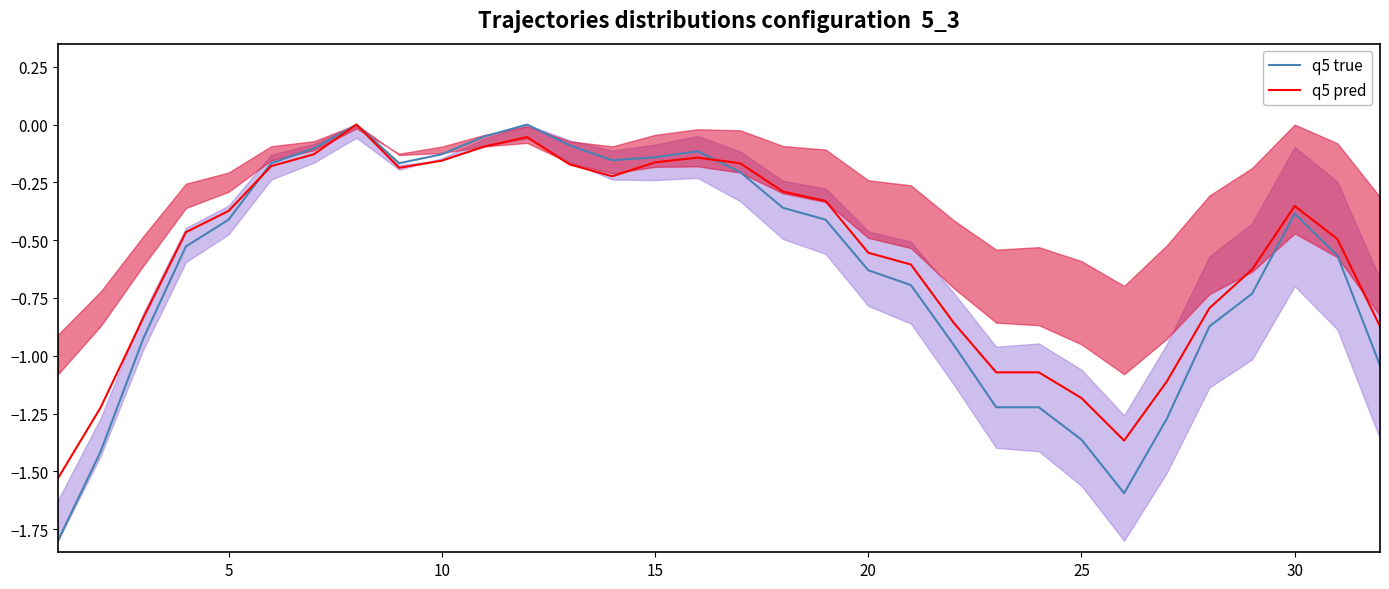

The q5 true series shows -0.5 at 10. True or false?

False